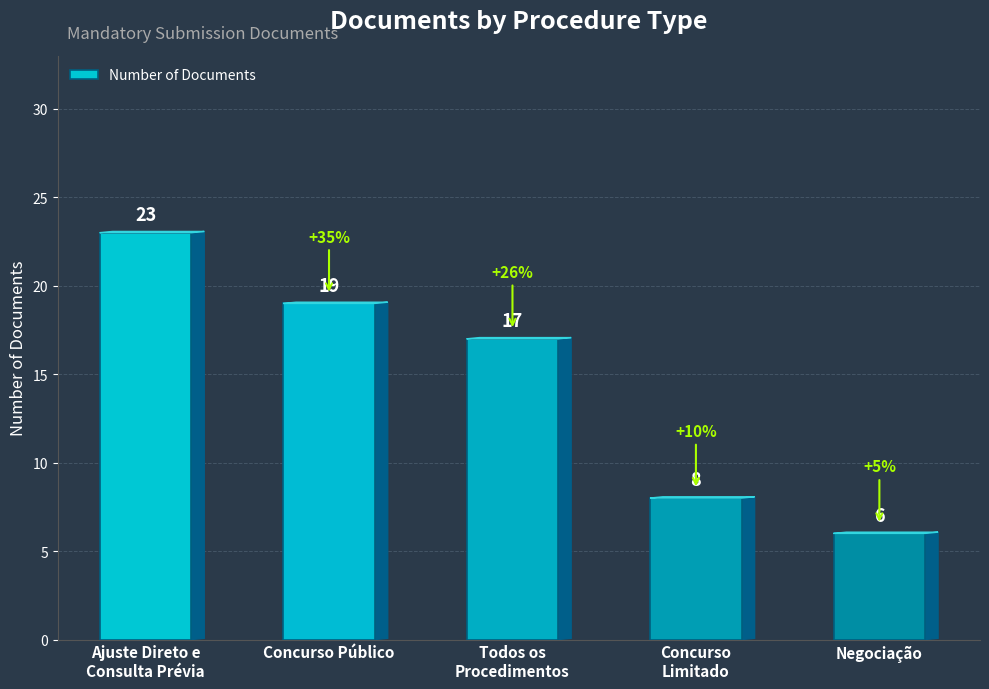

The value at Concurso
Limitado is 8. True or false?

True